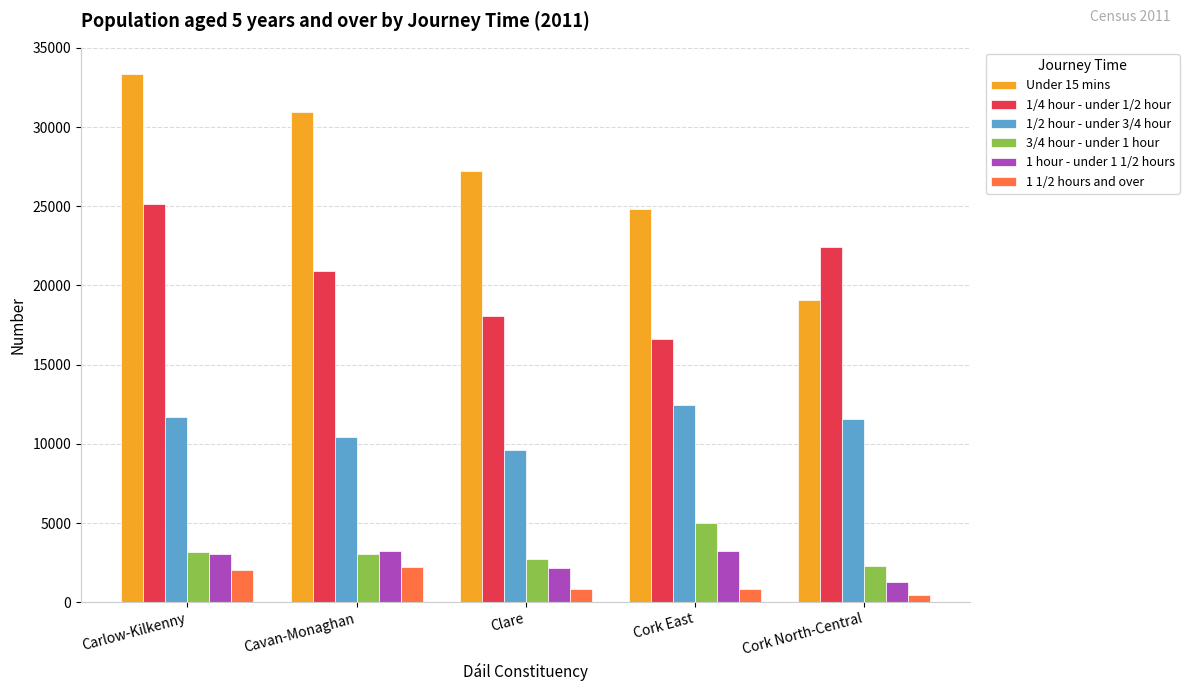

What is the difference between the maximum and minimum values in the 1 hour - under 1 1/2 hours series?

1958